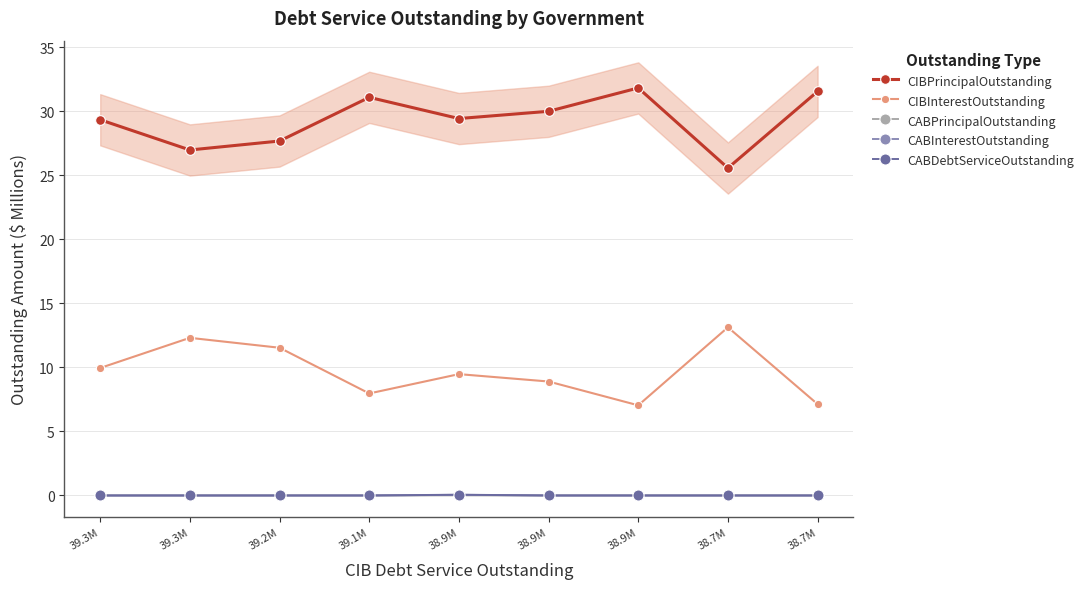

List the labels in order of CABDebtServiceOutstanding value, largest first.

38.9M, 39.3M, 39.3M, 39.2M, 39.1M, 38.9M, 38.9M, 38.7M, 38.7M